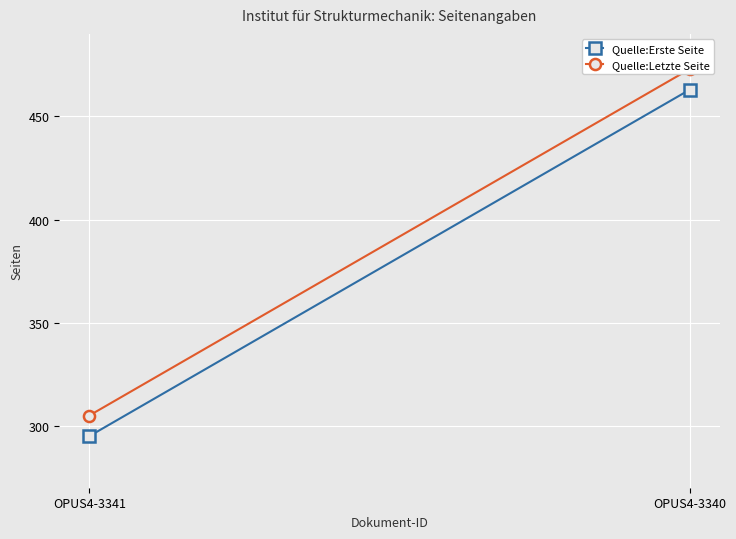

What is the difference between the maximum and minimum values in the Quelle:Letzte Seite series?

168